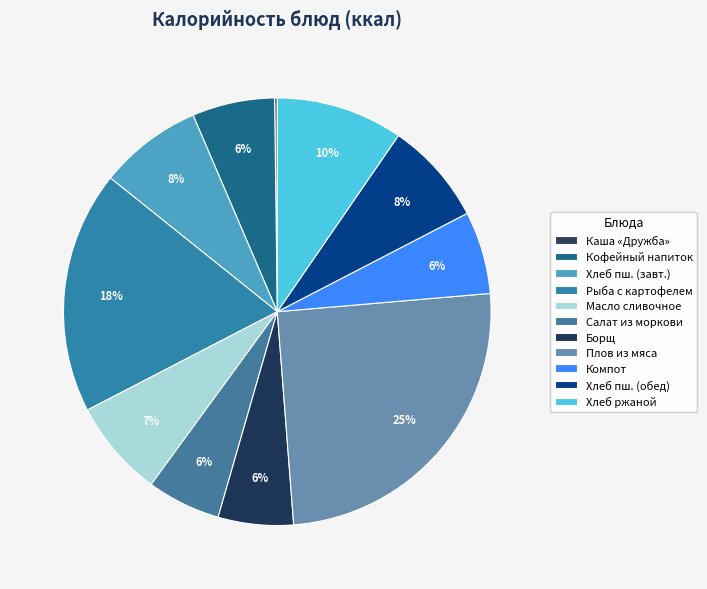

What percentage do Хлеб ржаной and Салат из моркови together represent?

15.2%